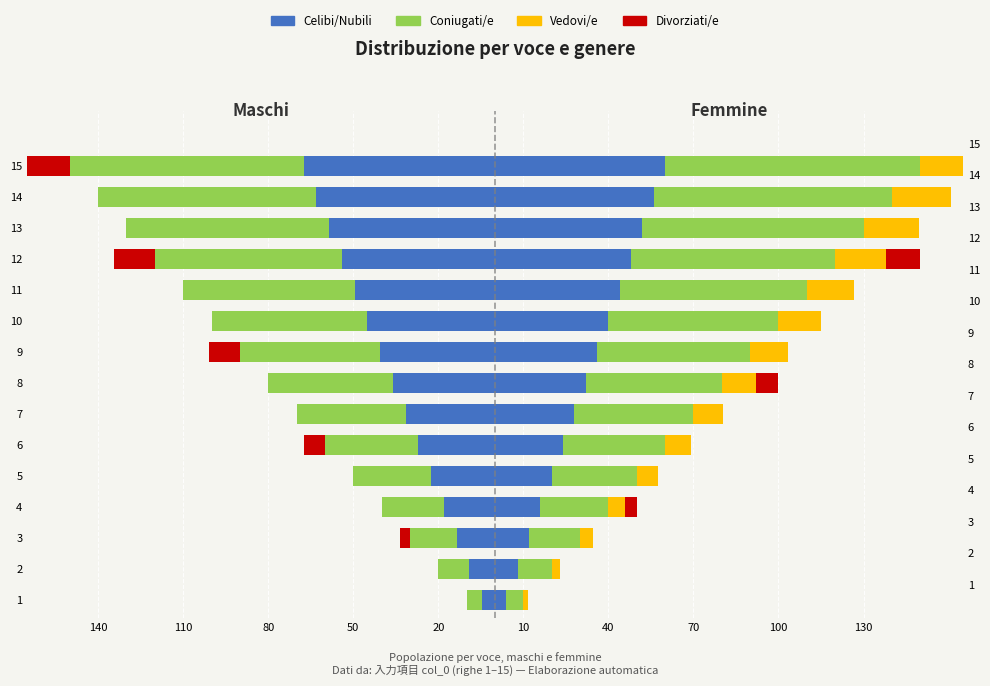

What is the difference between the maximum and second lowest values in the Coniugati/e series?

71.5